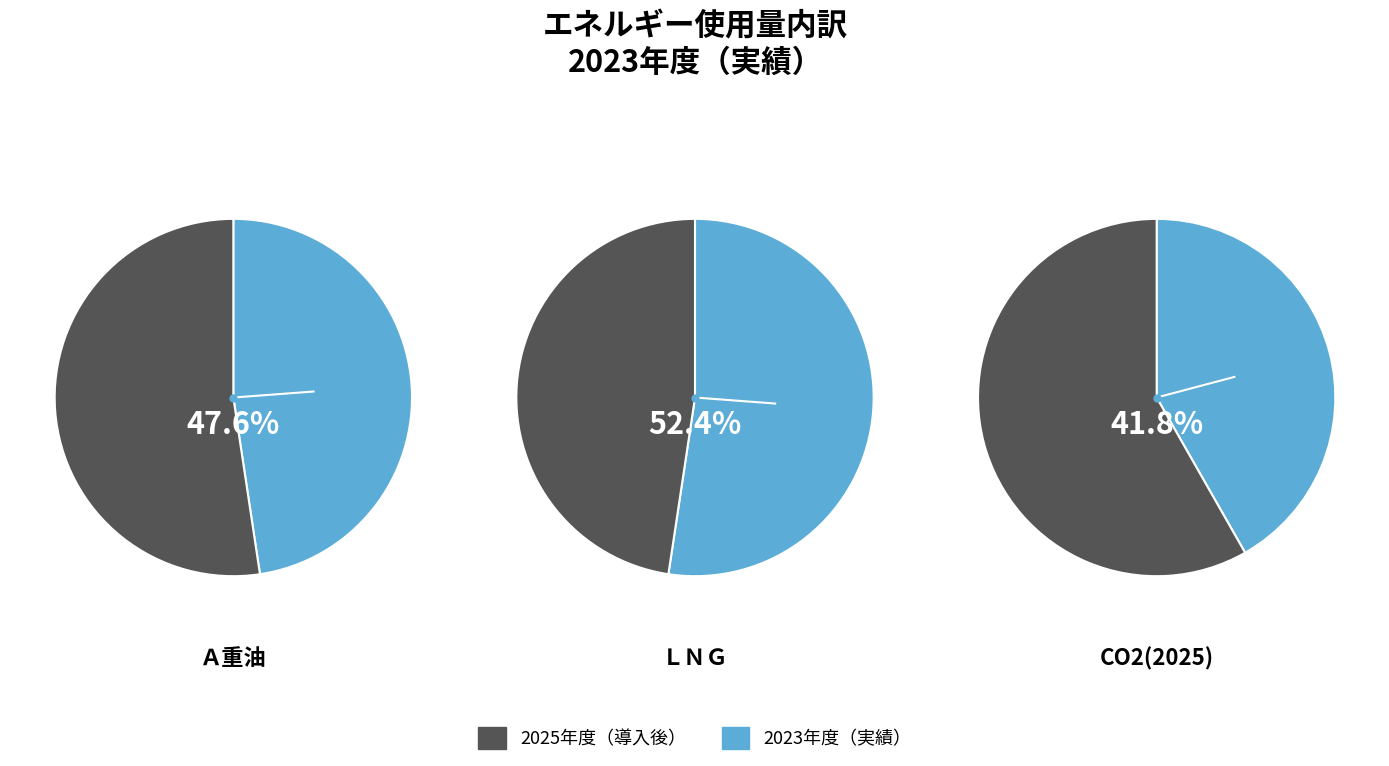

What percentage do 液化天然ガス(ＬＮＧ) and Ａ重油 together represent?

100.0%